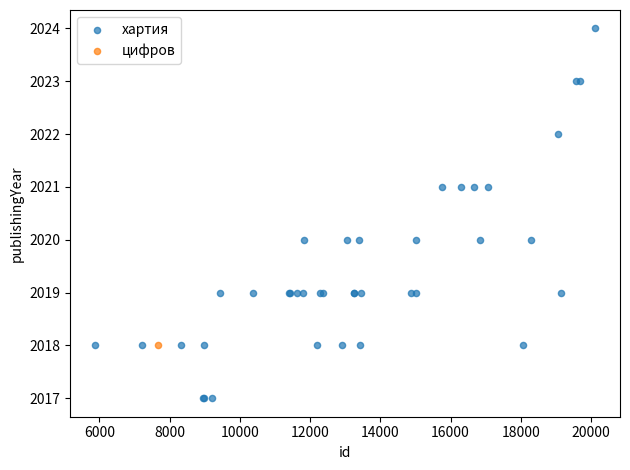

What are all the series names shown in the legend?

хартия, цифров